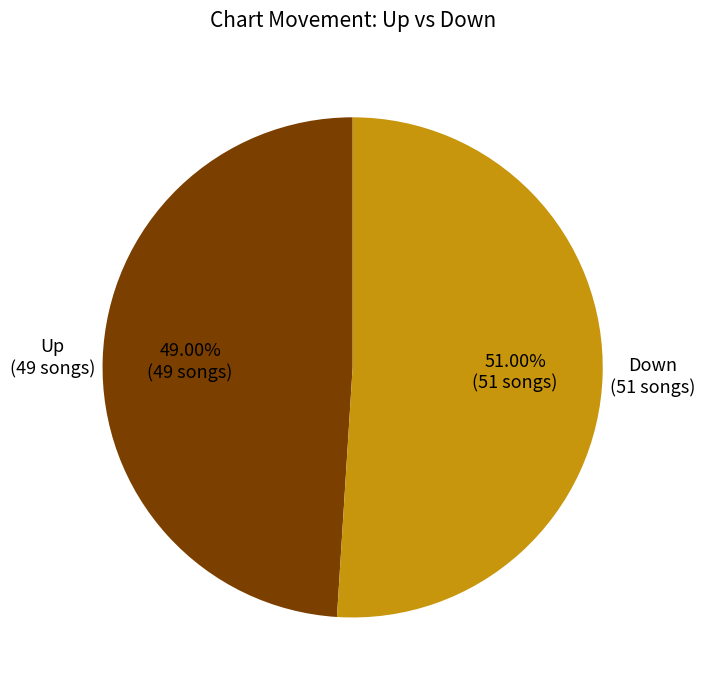

Does any single category account for the majority?

Yes